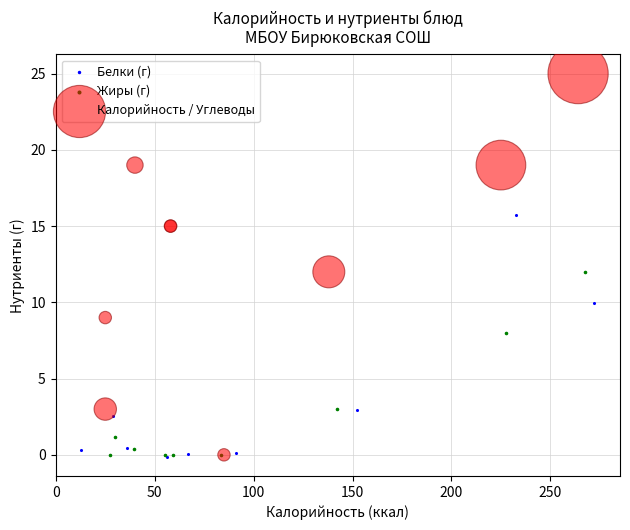

What are all the series names shown in the legend?

Белки (г), Жиры (г), Калорийность / Углеводы